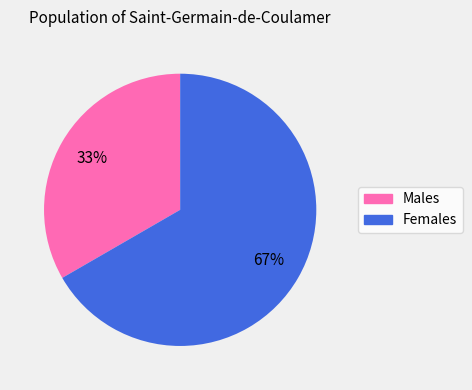

To the nearest percent, what portion does Males represent?

33%